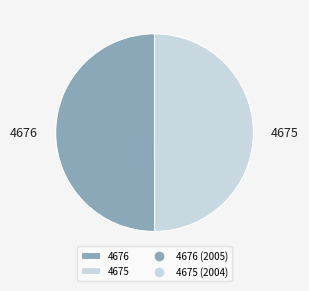

Is it true that 4676 is 57% of the pie?

False